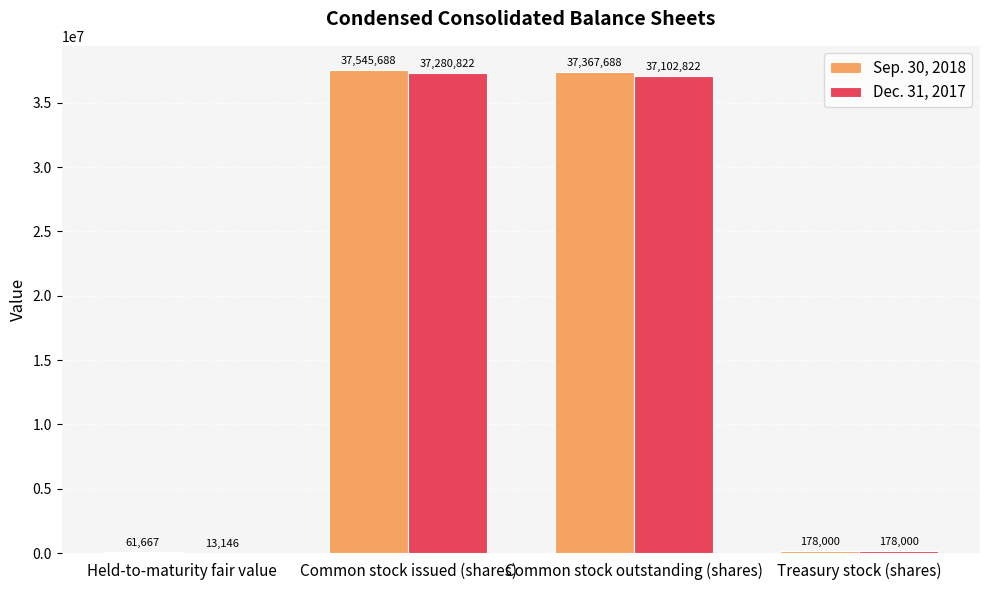

Is the value of Dec. 31, 2017 at Held-to-maturity fair value greater than the value of Sep. 30, 2018 at Treasury stock (shares)?

No